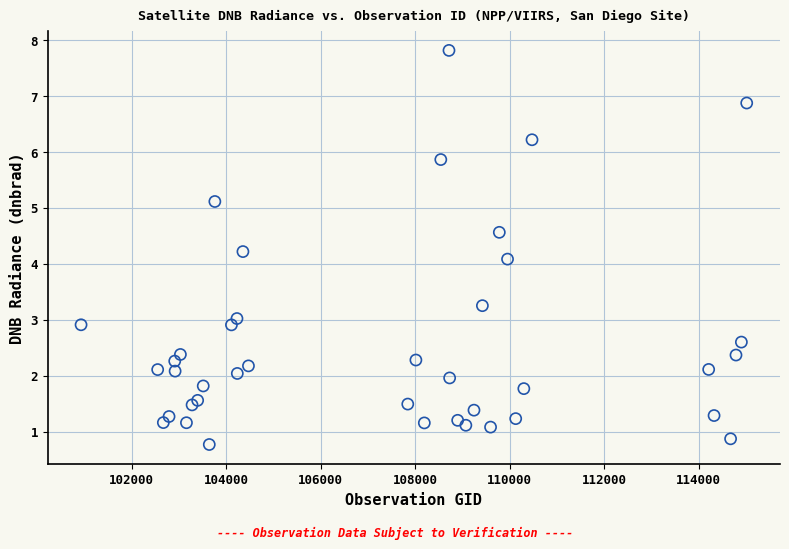

What Y value in the scatter plot is closest to 4?

4.1